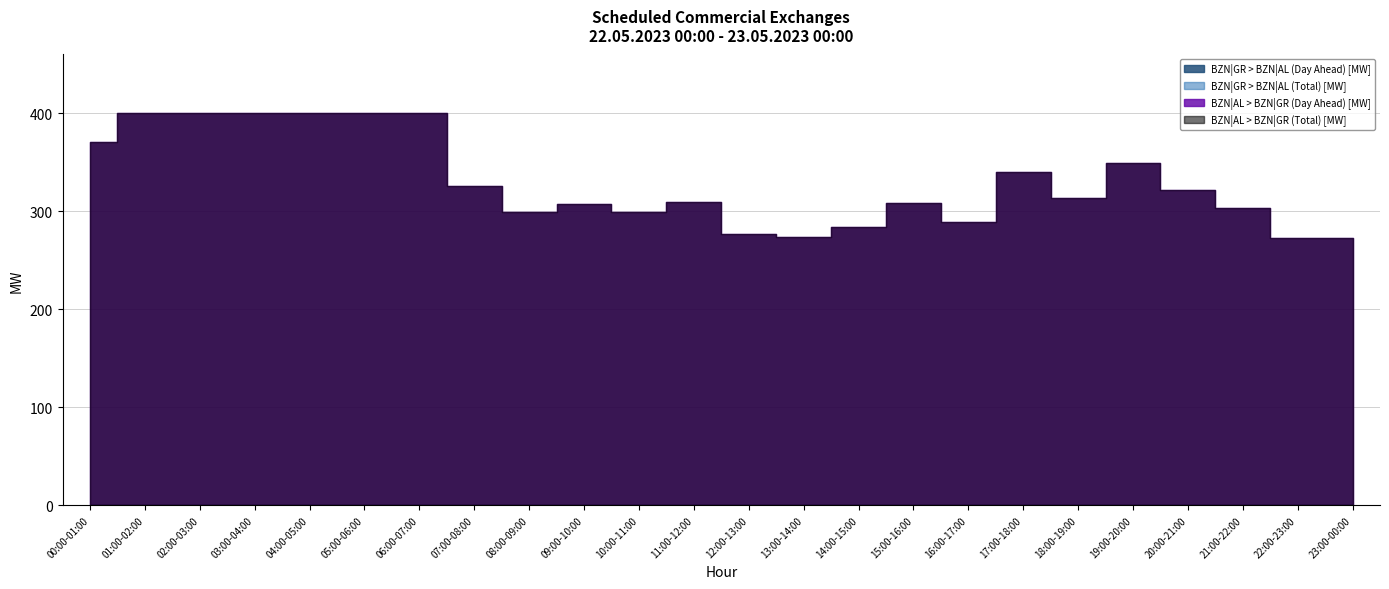

What is the total value across all series at 18:00-19:00?

628